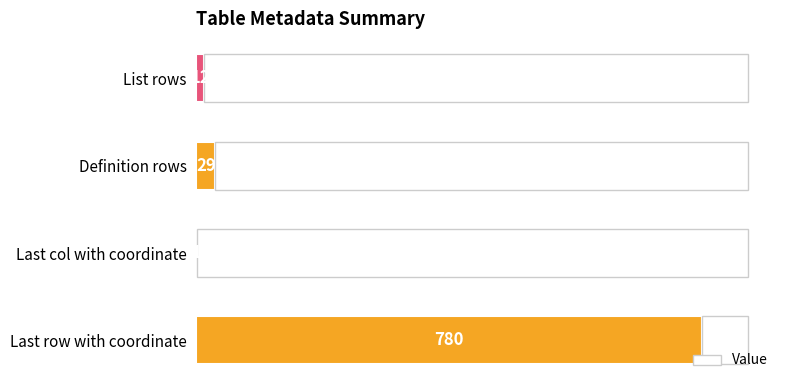

Which category has the highest value across all series?

Last row with coordinate